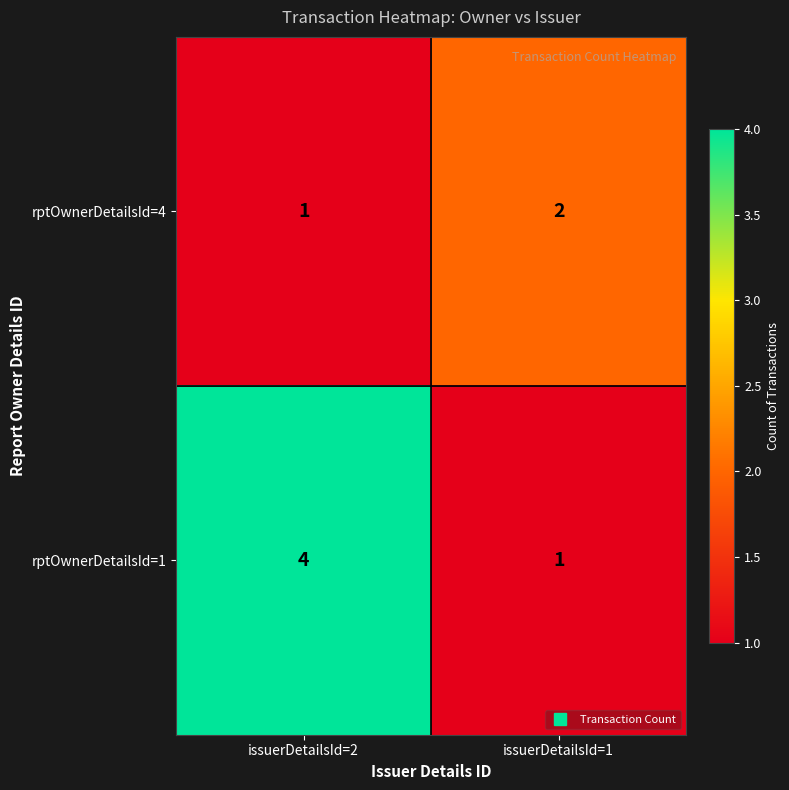

How many data points does each series have?

2